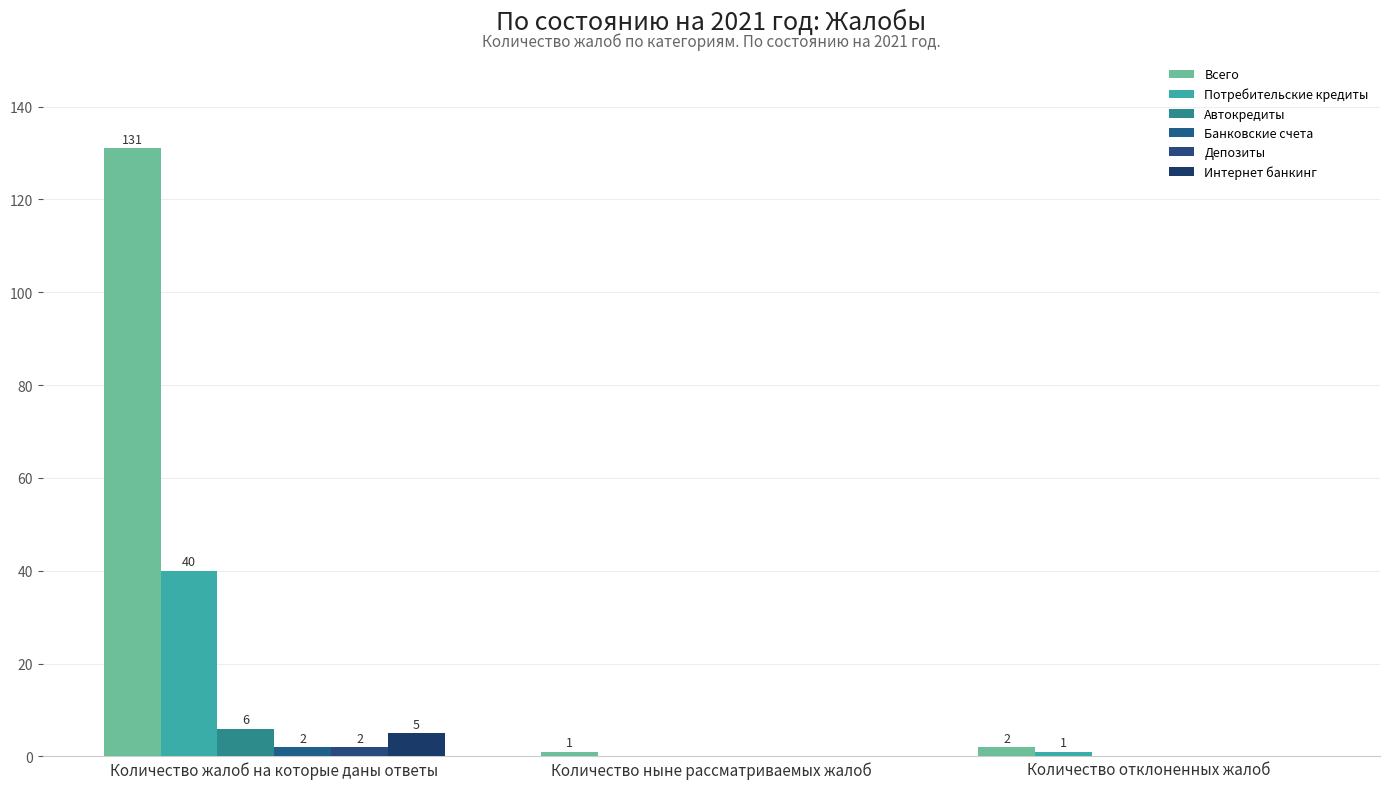

Is it true that Автокредиты equals 3 at Количество отклоненных жалоб?

False